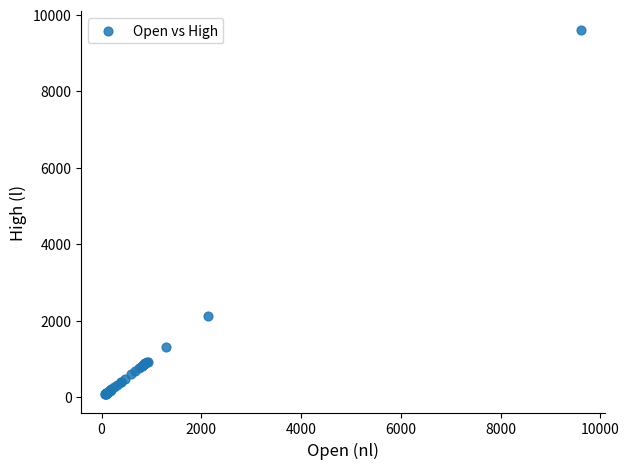

What Y value in the scatter plot is closest to 4841?

2130.3